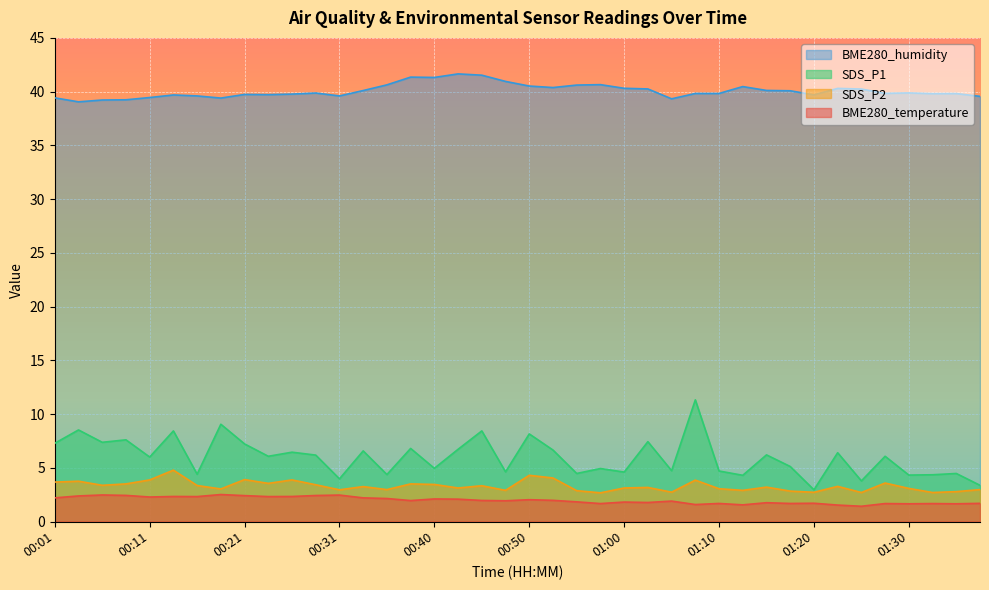

What is the sum of the BME280_temperature values at 01:35 and 00:58?

3.3